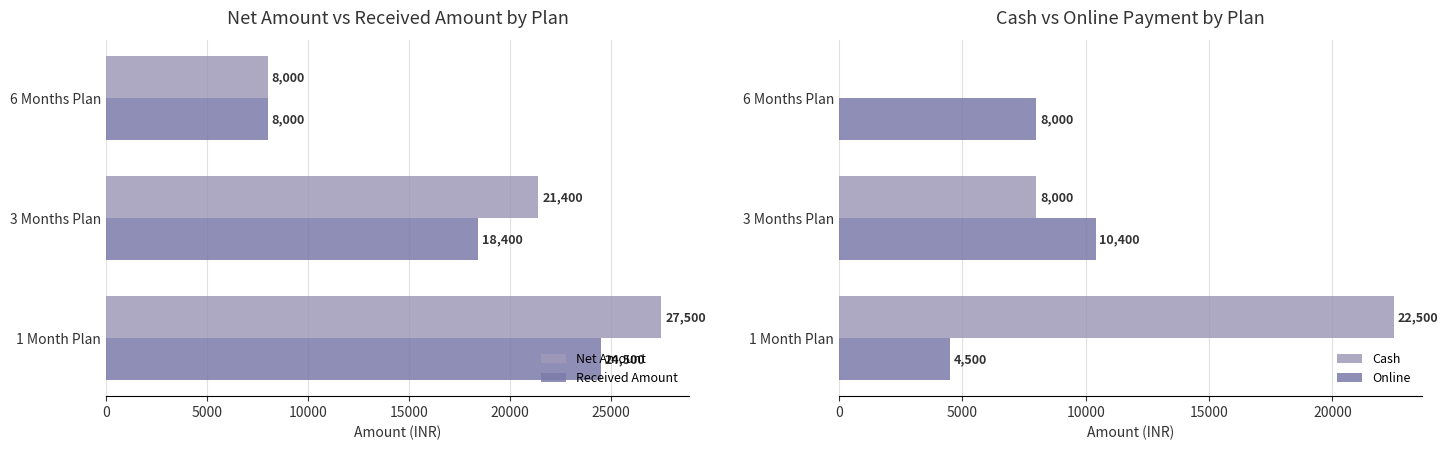

What is the sum of the Received Amount values at 3 Months Plan and 1 Month Plan?

42900